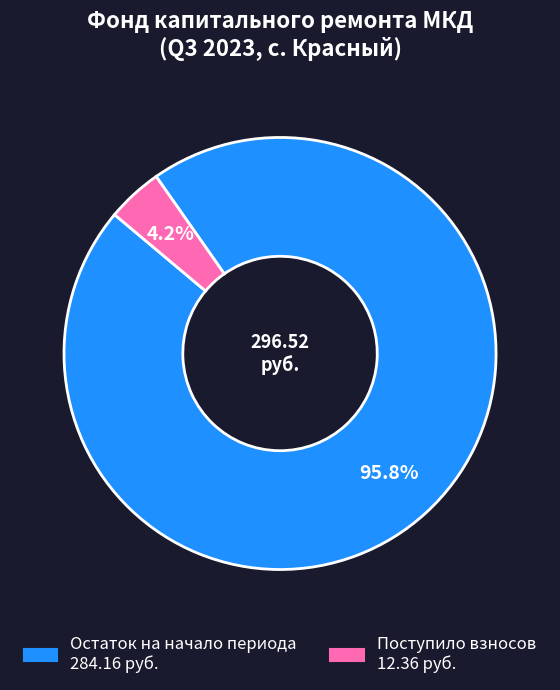

Is there a majority slice in this chart?

Yes